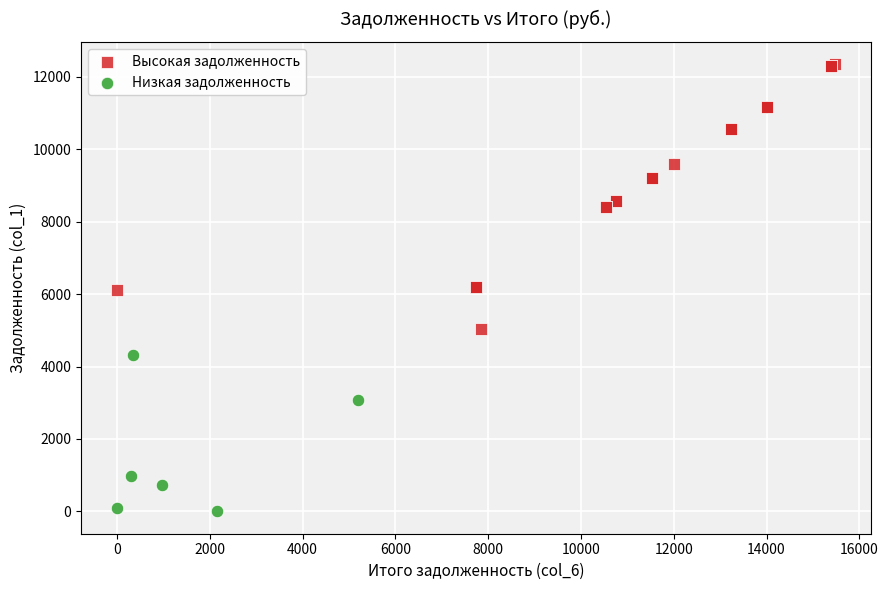

Which series contains the highest Y value?

Высокая задолженность